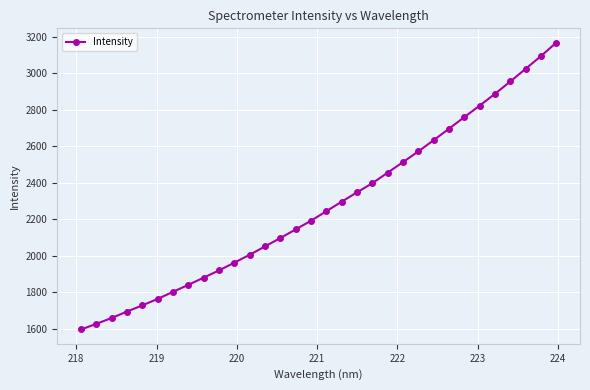

What is the sum of all values?

72861.3